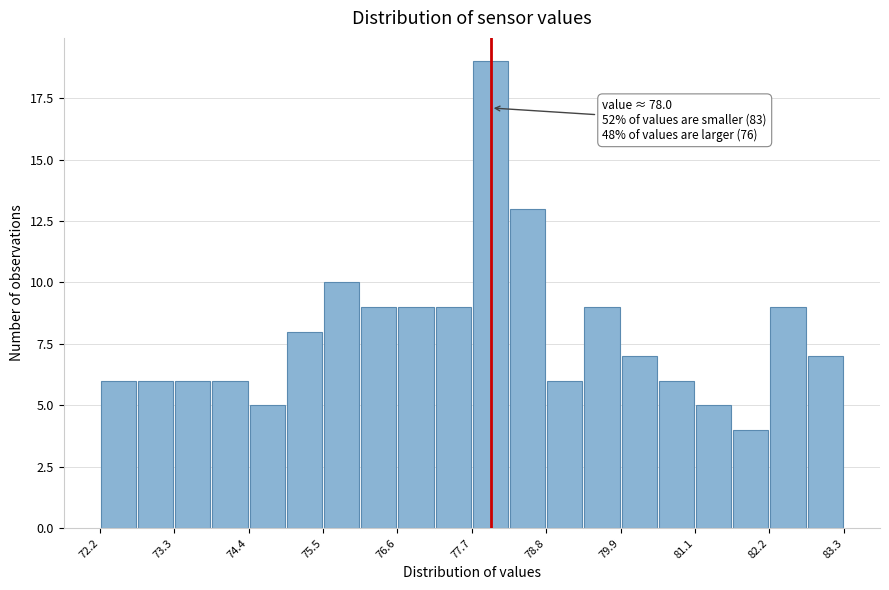

Read against the x-axis, roughly where is the centre of the tallest bar?

78.0